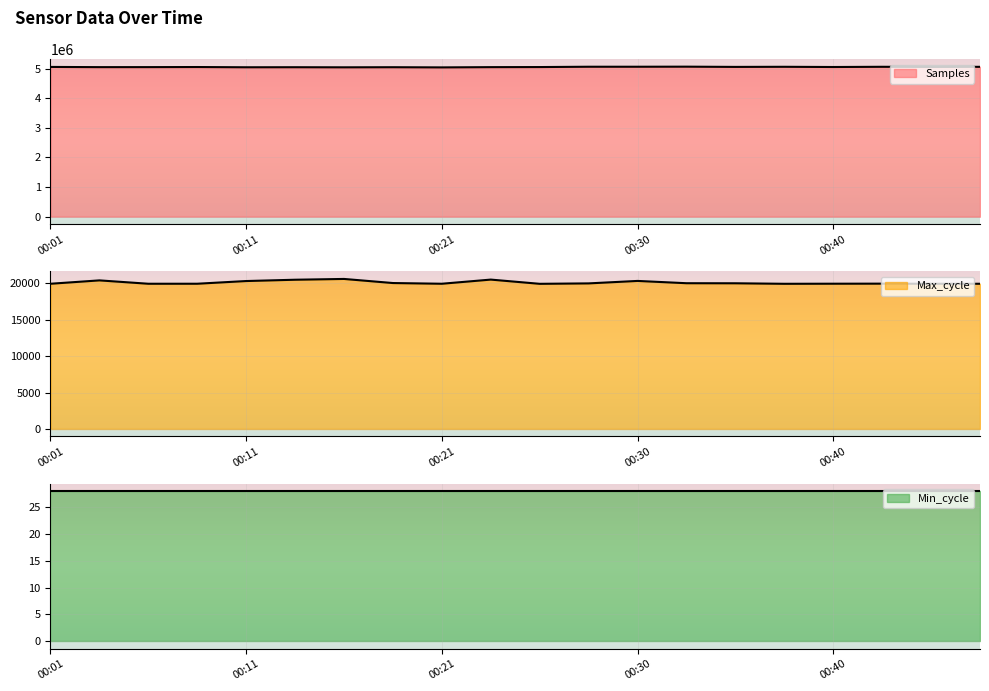

True or false: Samples has more than 0 points higher than both neighbors.

True